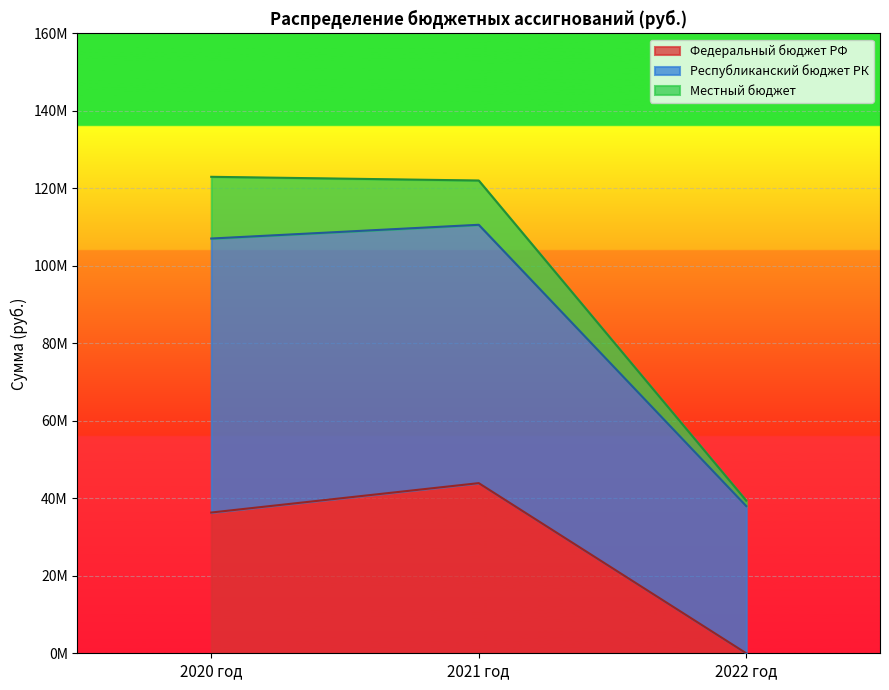

What are all the series names shown in the legend?

Федеральный бюджет РФ, Республиканский бюджет РК, Местный бюджет